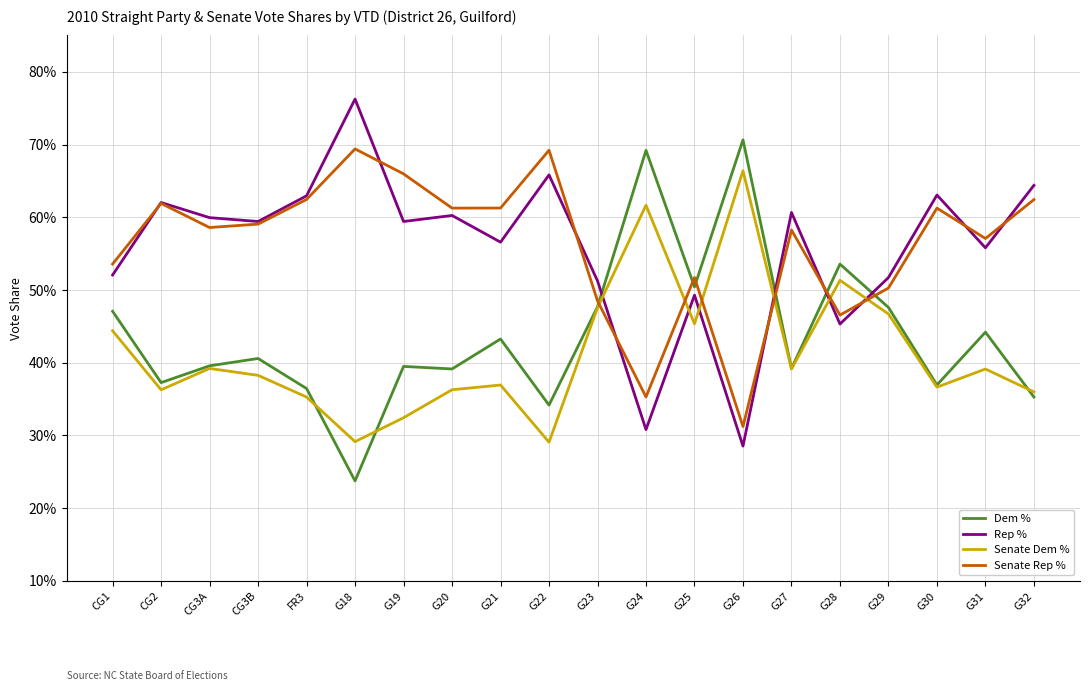

True or false: Senate Rep % has more than 1 interior local peaks.

True